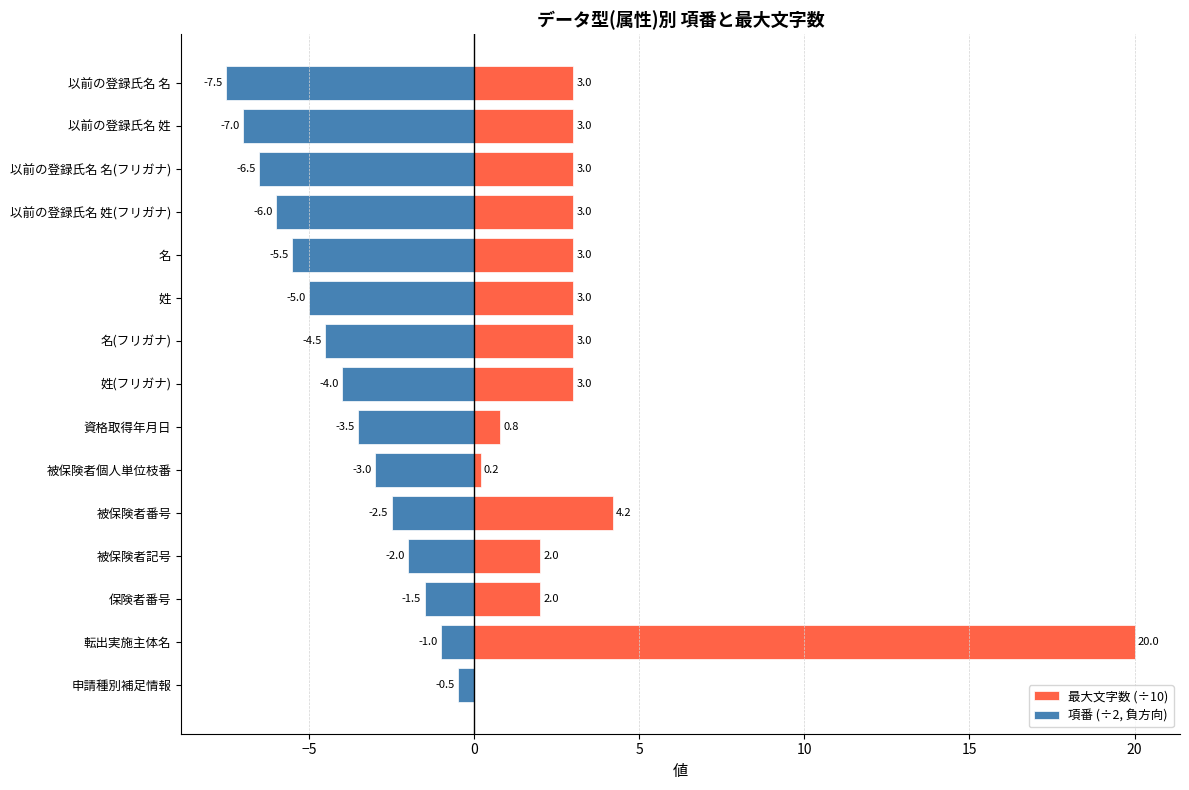

What is the label of the 9th bar from the right?

資格取得年月日